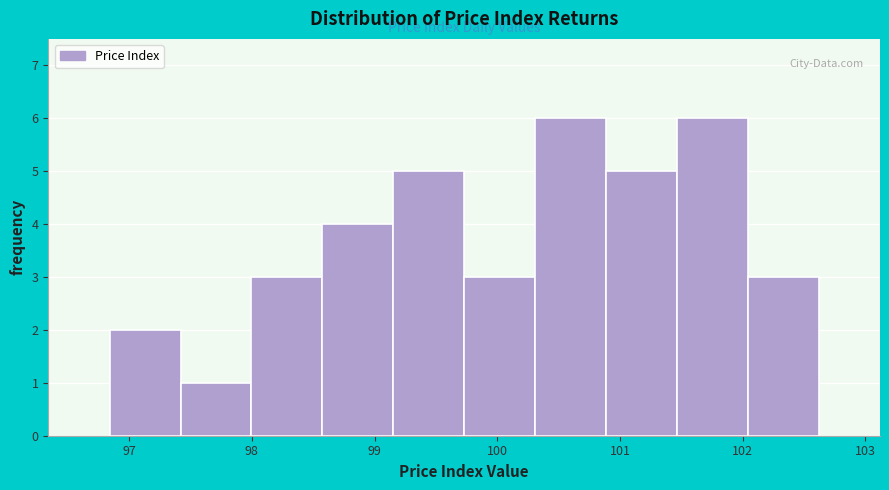

Reading left to right, list every bar in this chart as the range it spans on the x-axis followed by its height. Neither the bar edges nor the heights are printed on the chart, so give them approximately, as read against the axes.

96.8 to 97.4: 2
97.4 to 98.0: 1
98.0 to 98.6: 3
98.6 to 99.2: 4
99.2 to 99.7: 5
99.7 to 100.3: 3
100.3 to 100.9: 6
100.9 to 101.5: 5
101.5 to 102.0: 6
102.0 to 102.6: 3